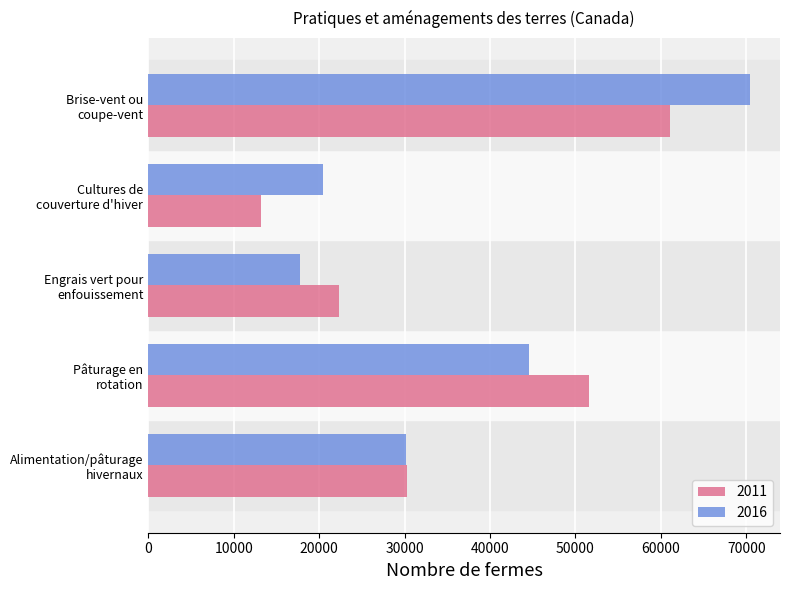

Is the value of 2011 at Brise-vent ou
coupe-vent greater than the value of 2016 at Pâturage en
rotation?

Yes